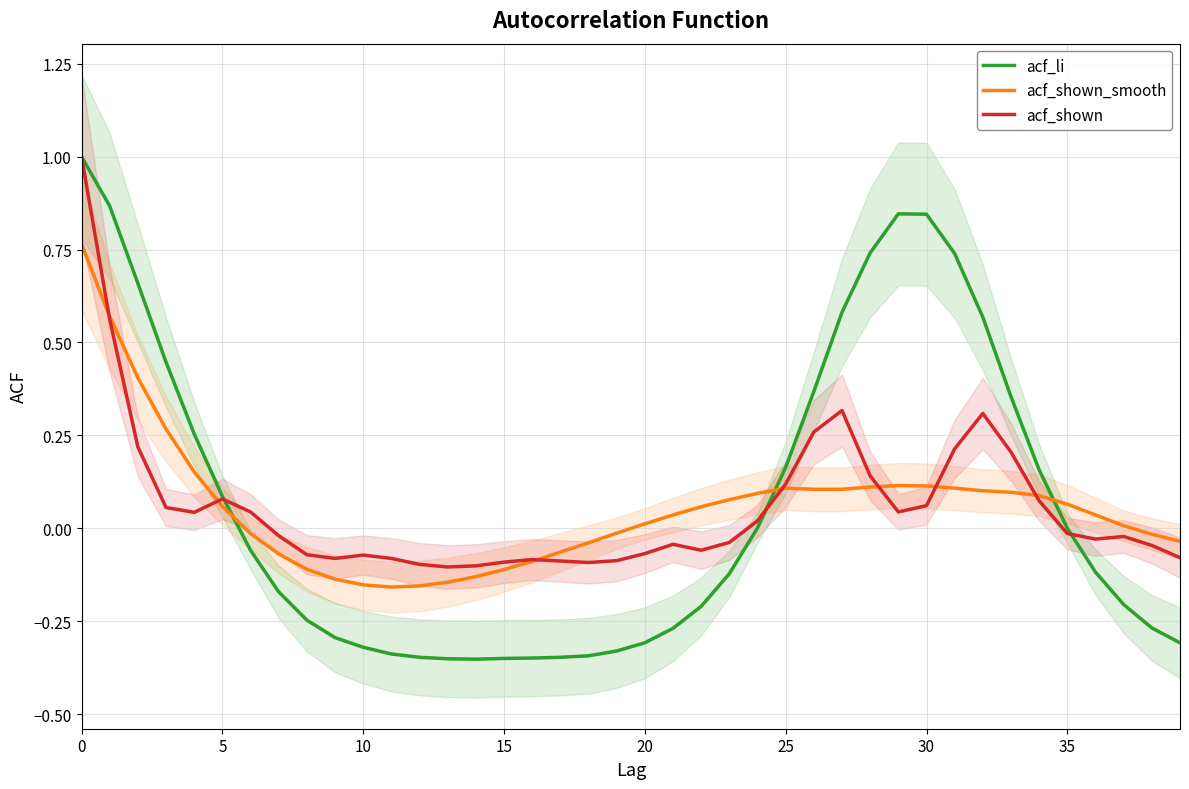

Where is acf_shown nearest to the value 0?

35